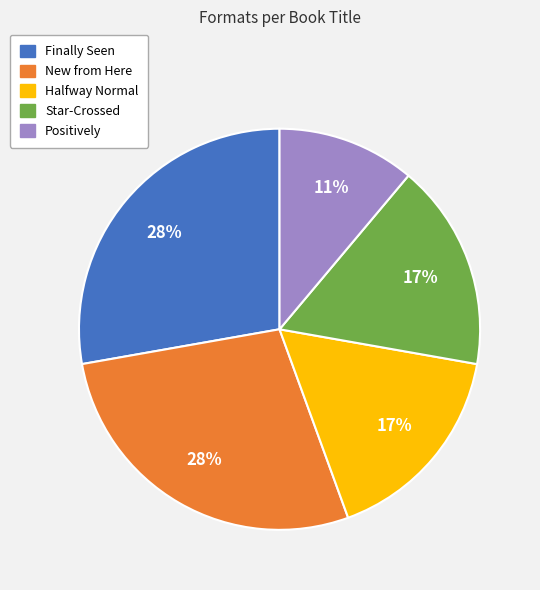

Is there a majority slice in this chart?

No